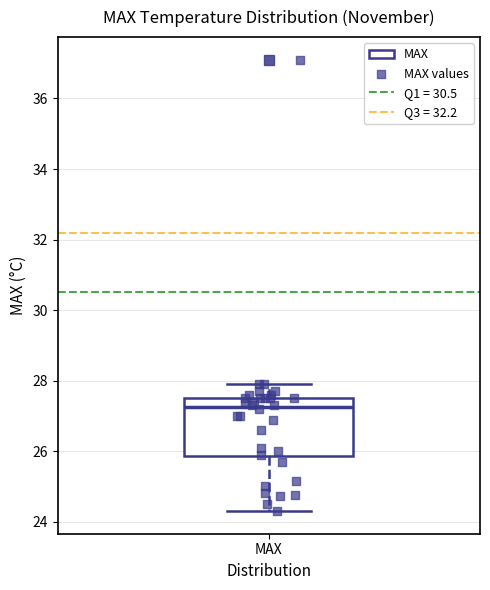

Where is the lower edge of the box for MAX on the y-axis? The values are not printed on the chart, so give them approximately, as read against the axis.

25.8